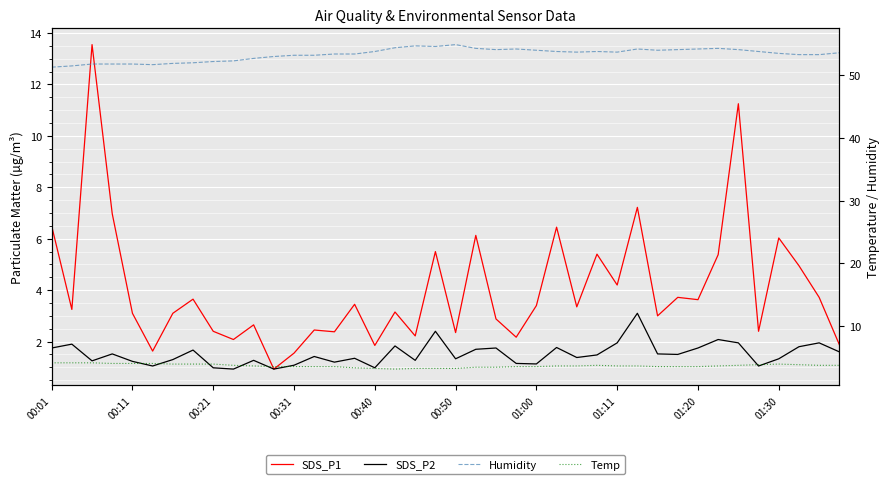

Is the value of SDS_P1 at 31 greater than the value of Temp at 27?

Yes